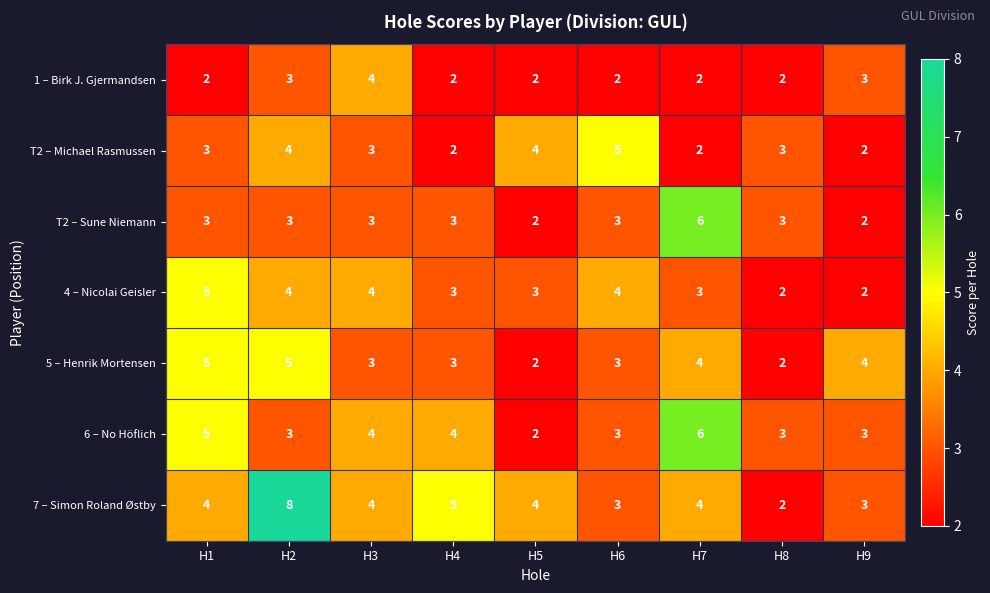

Which series has the widest spread of values?

7 – Simon Roland Østby